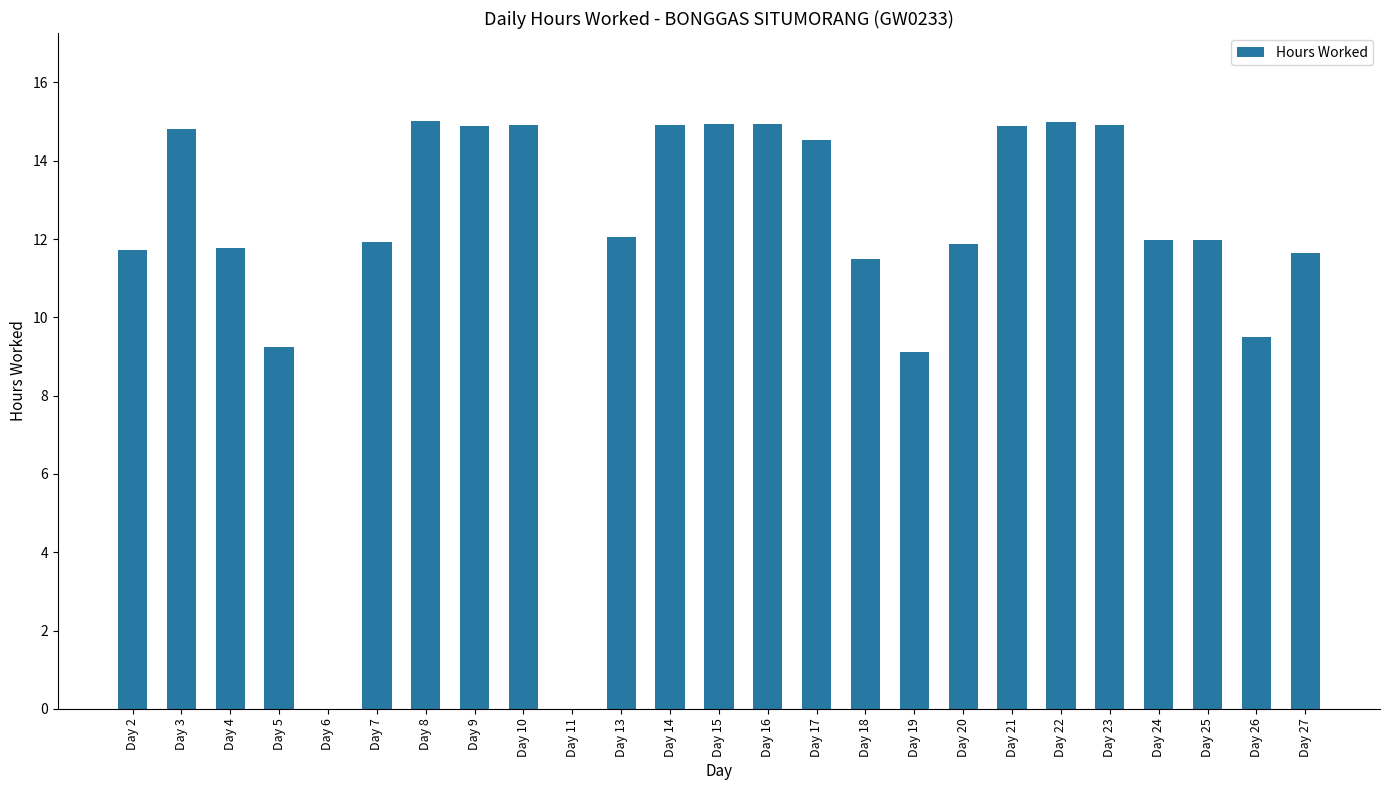

Does the chart contain stacked bars?

No